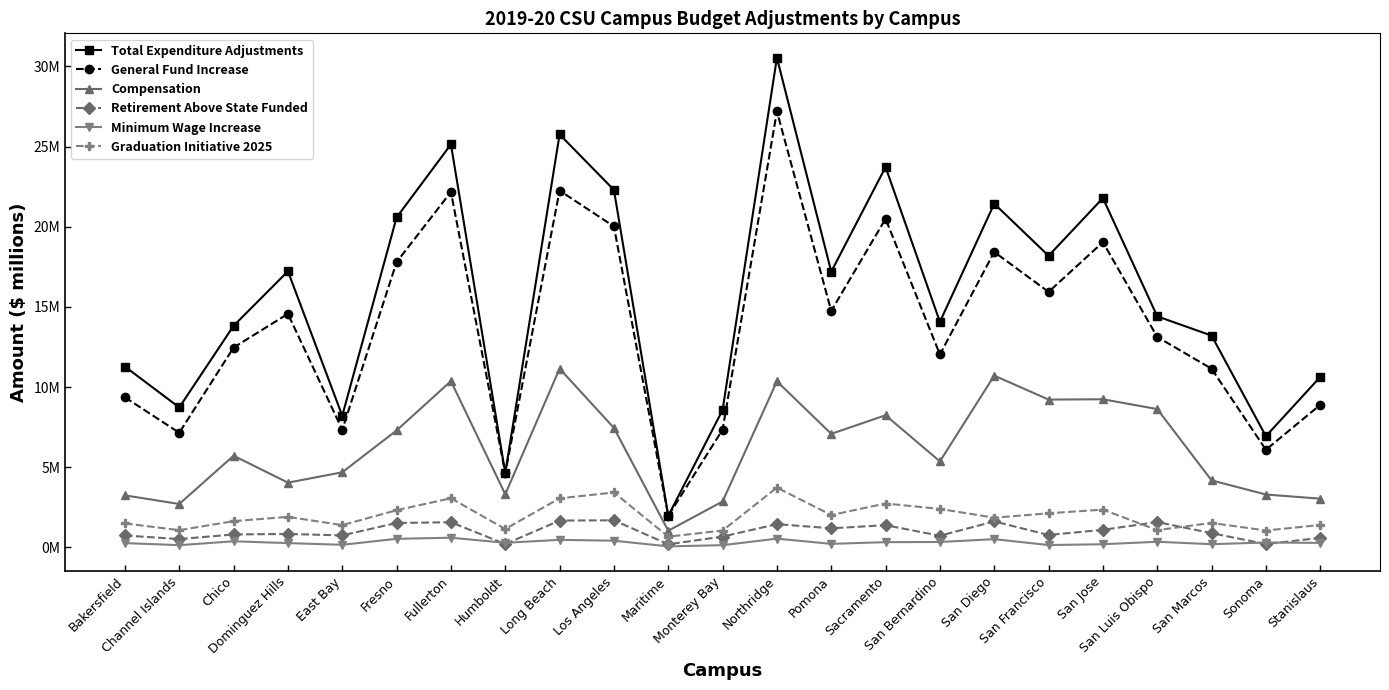

What is the greatest value displayed?

30.5